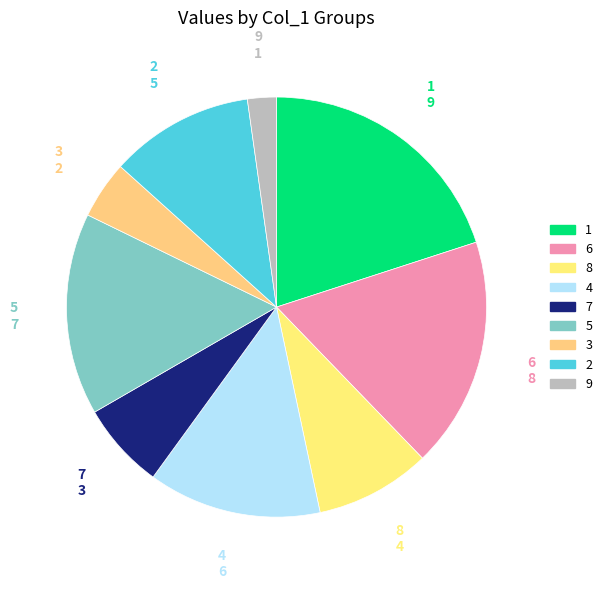

Count the number of slices in the pie.

9